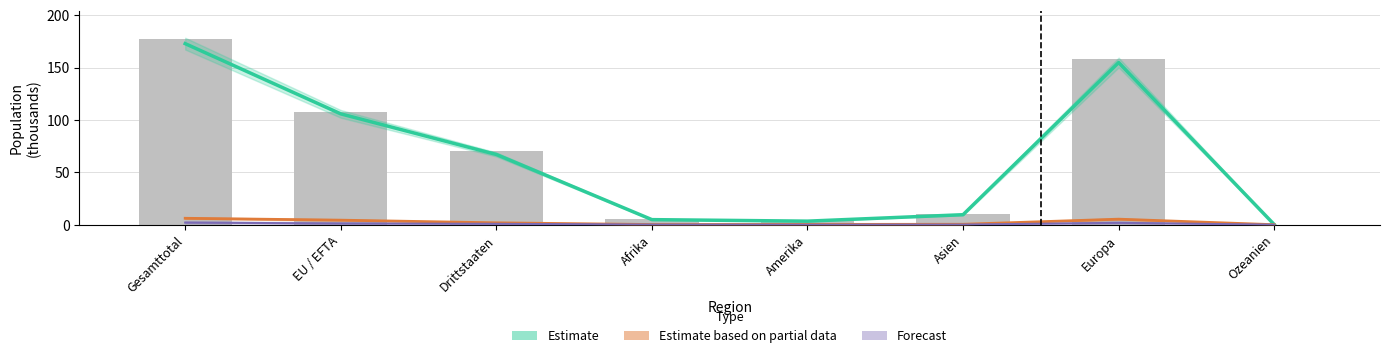

The value of Bestand Ende Monat Vorjahr at Gesamttotal is 270.9. True or false?

False